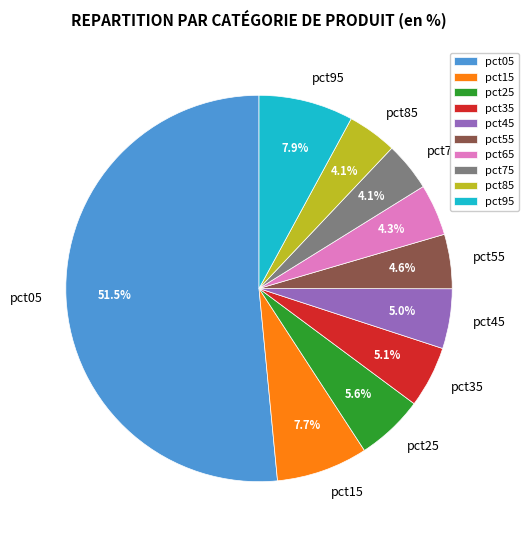

To the nearest percent, what percentage of the pie is pct65?

4%